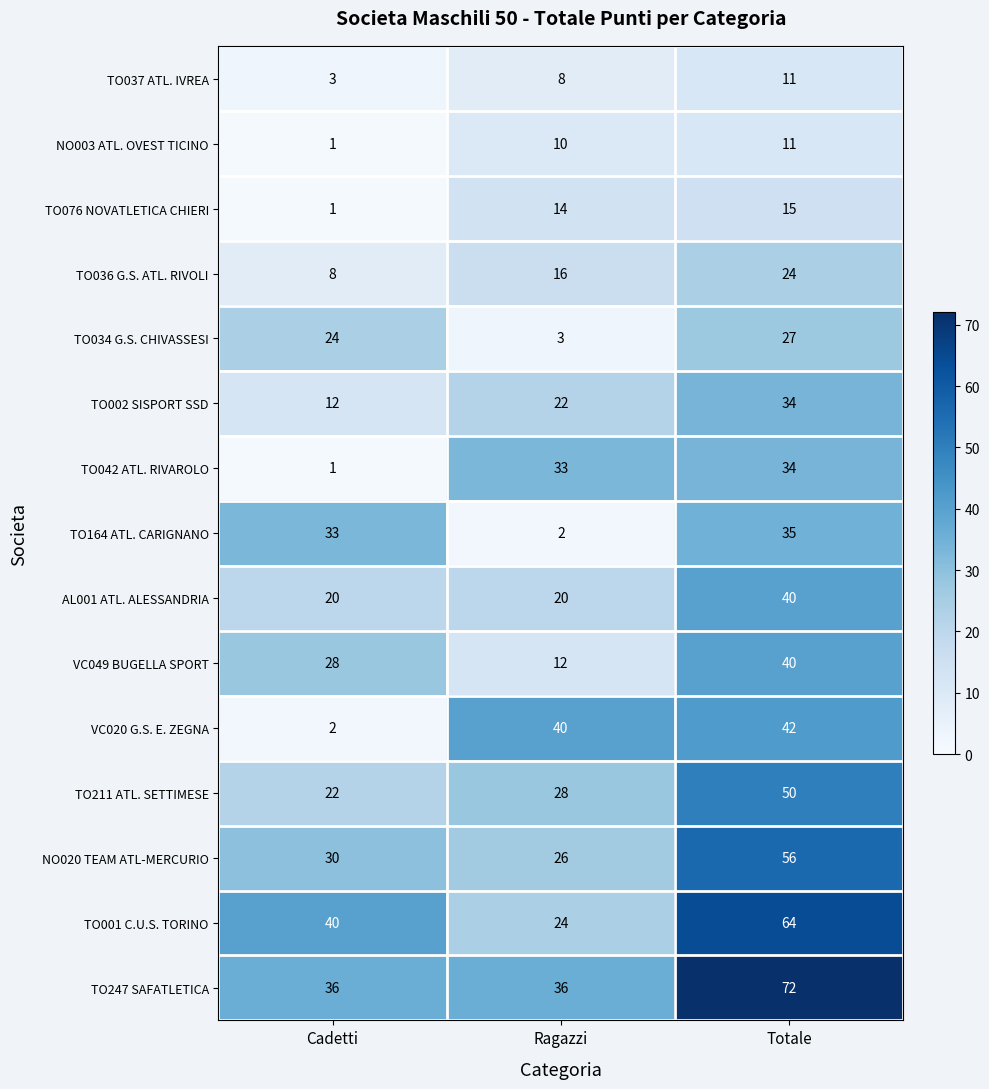

What is the minimum value shown in the chart?

1